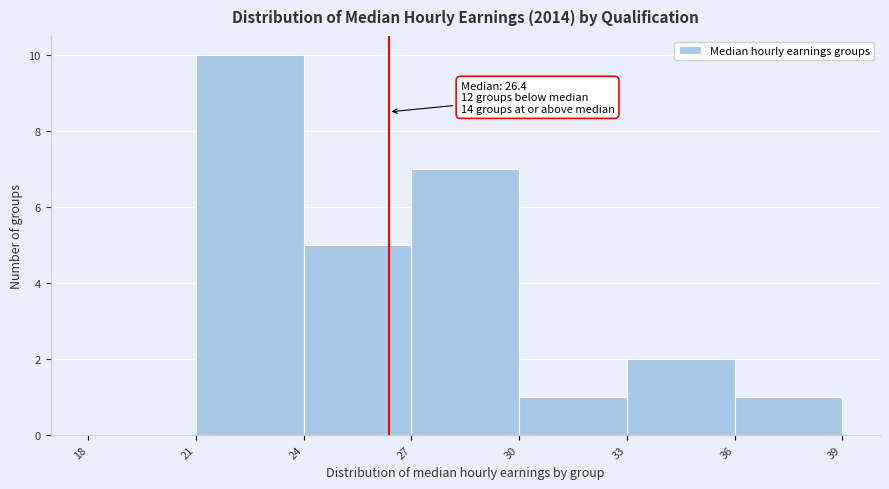

Over which range of the x-axis is the bar tallest?

21 to 24